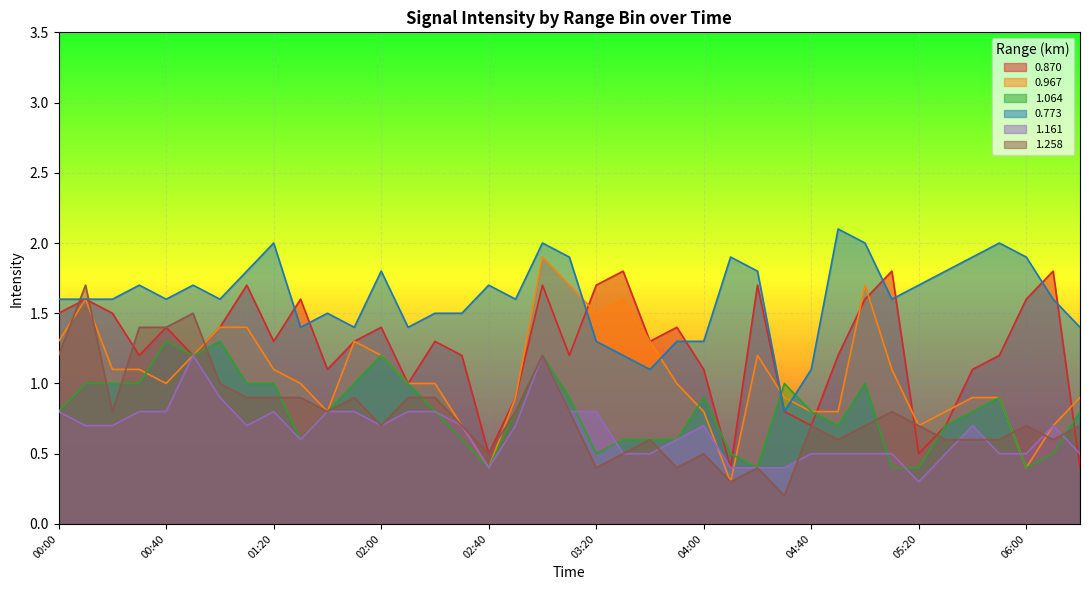

What is the average value of the 1.258 series?

0.8